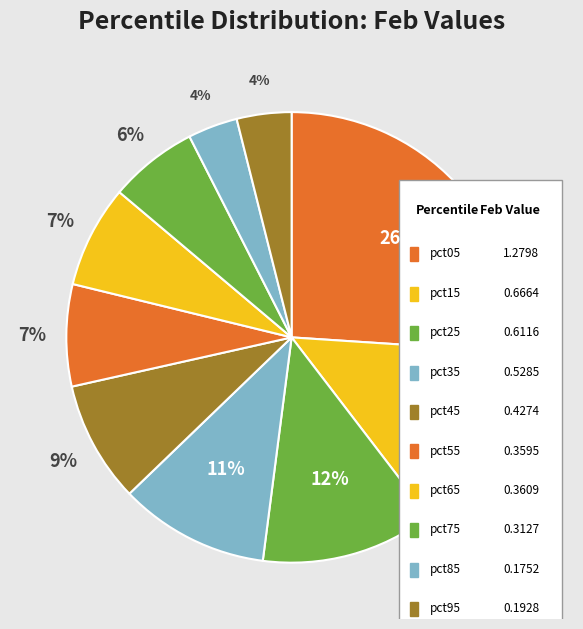

How many segments does this pie chart have?

10